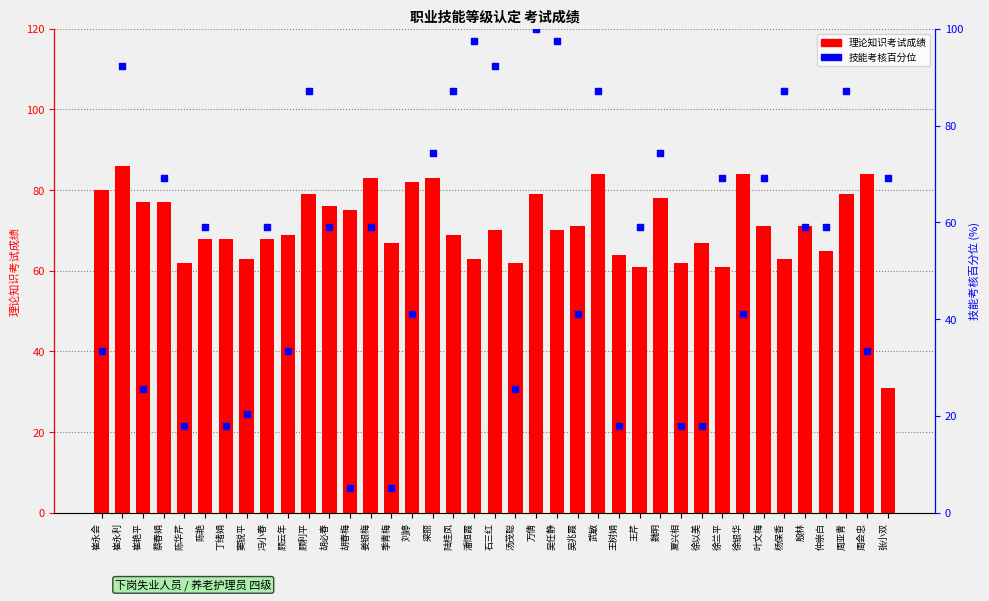

Is the value of 技能考核百分位 at 顾利平 greater than the value of 理论知识考试成绩 at 徐以美?

Yes